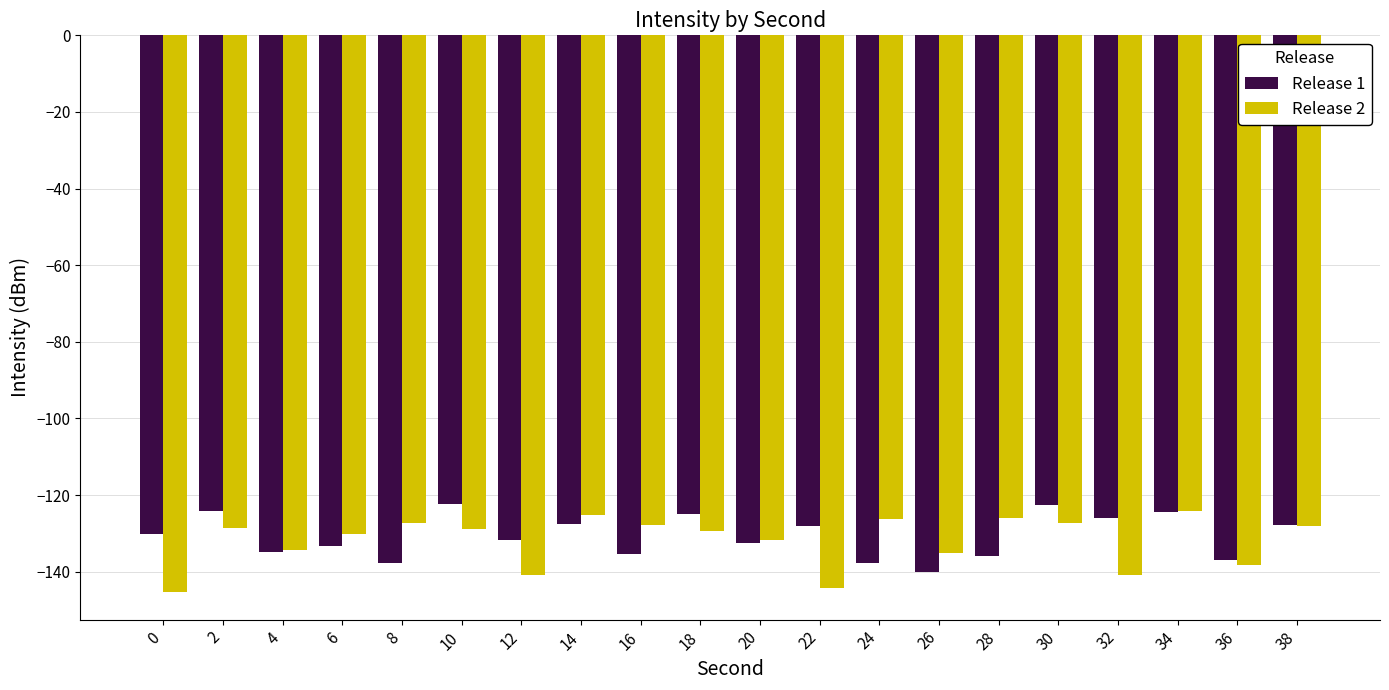

What is the maximum value for Release 1?

-122.3